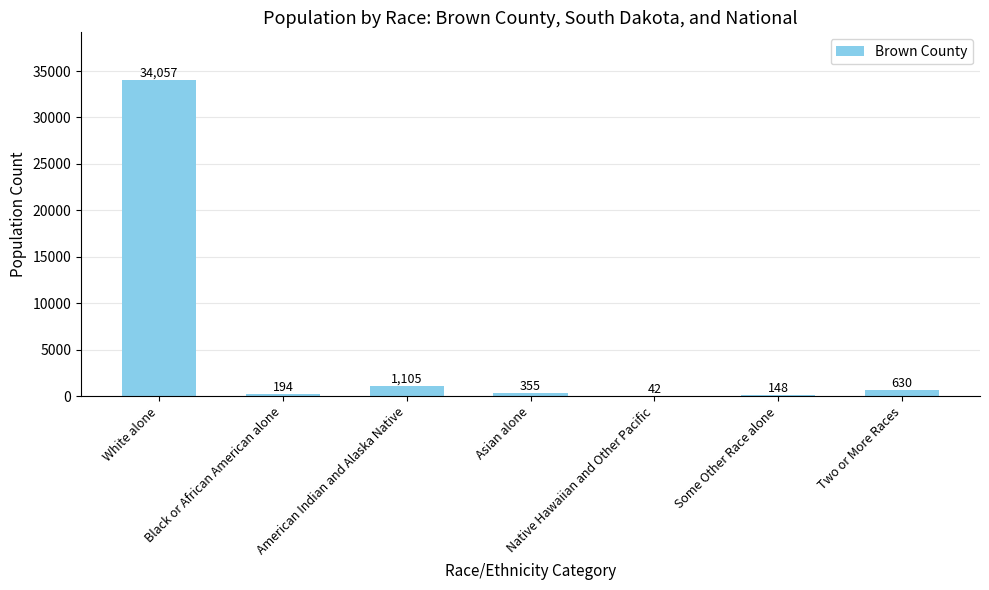

What value does the data have at Two or More Races, to the nearest 100?

600